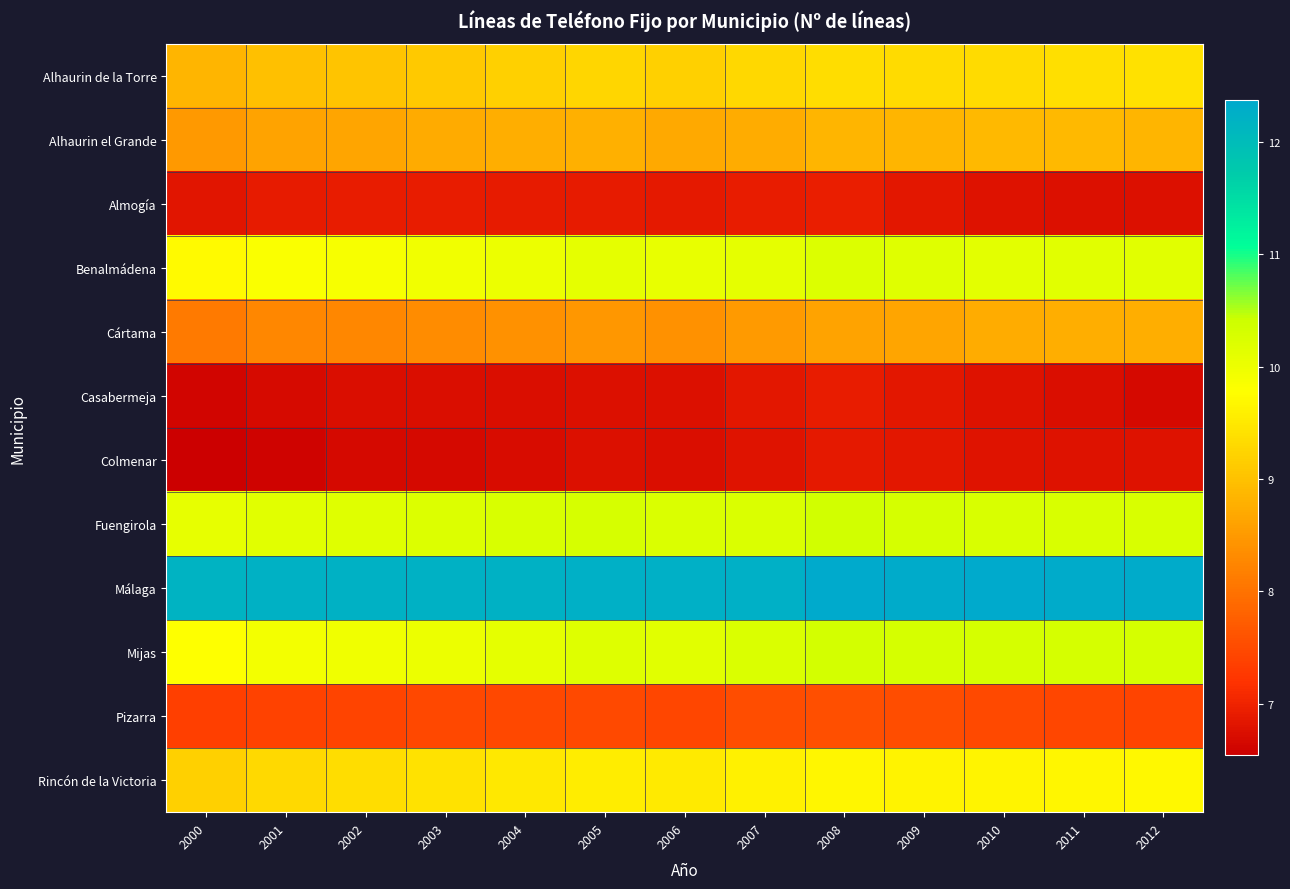

What is the difference between the highest and lowest values at 2003?

5.5